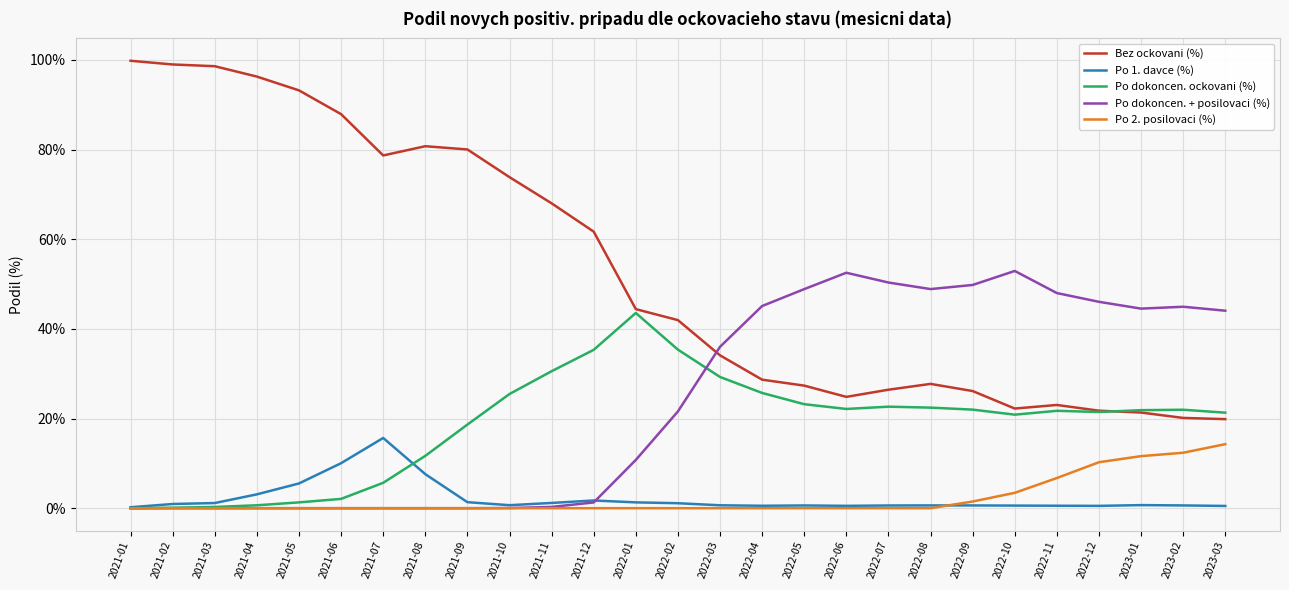

Where is the first local maximum for Bez ockovani (%)?

2021-08